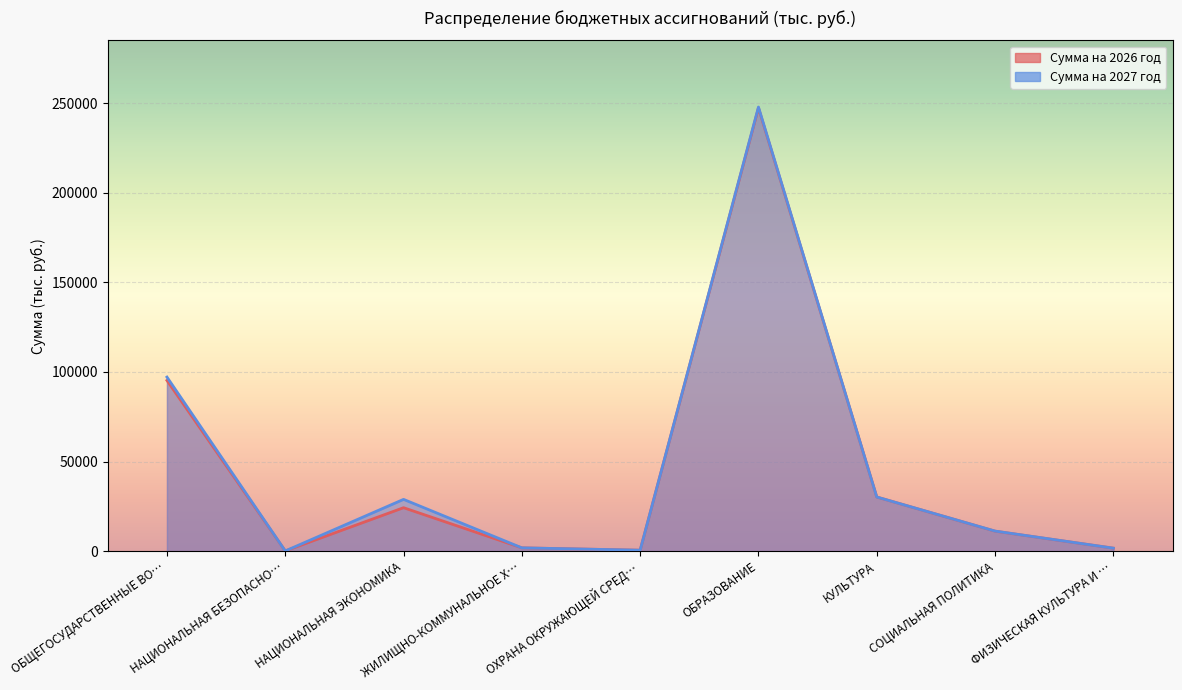

Which series has the largest range (max minus min)?

Сумма на 2027 год